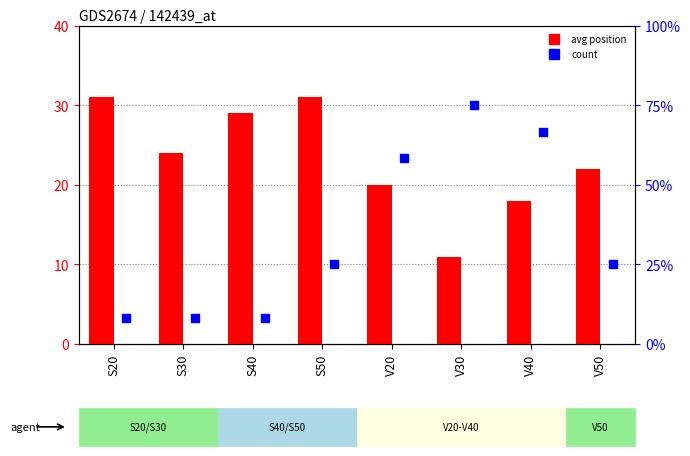

Which series has the largest Y range (max minus min)?

avg position